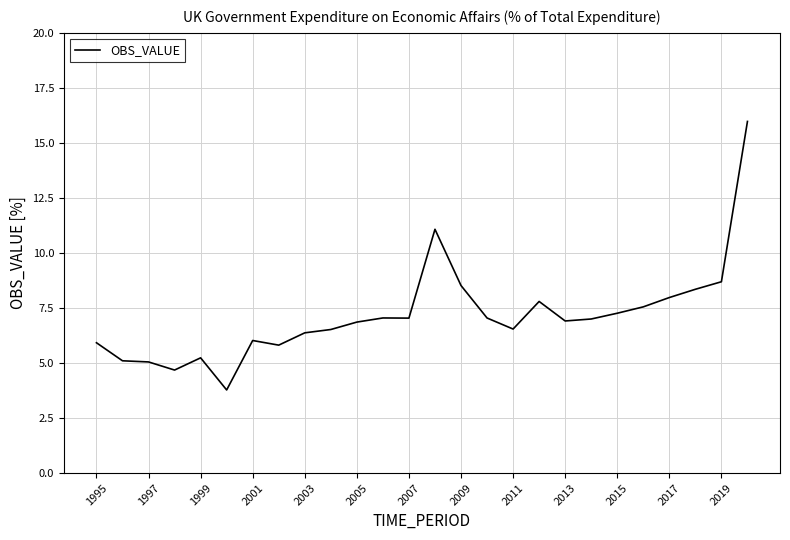

What is the maximum value shown in the chart?

16.0